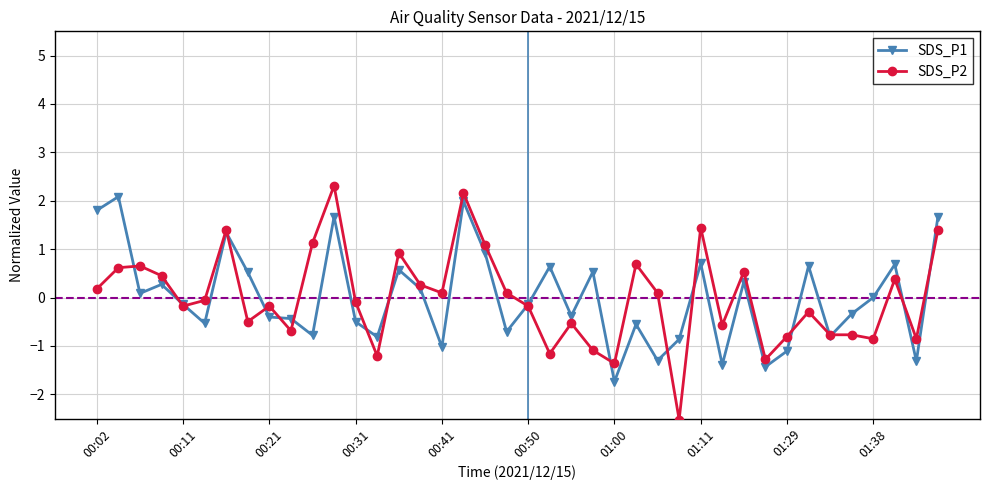

True or false: SDS_P2 has more than 1 interior local peaks.

True